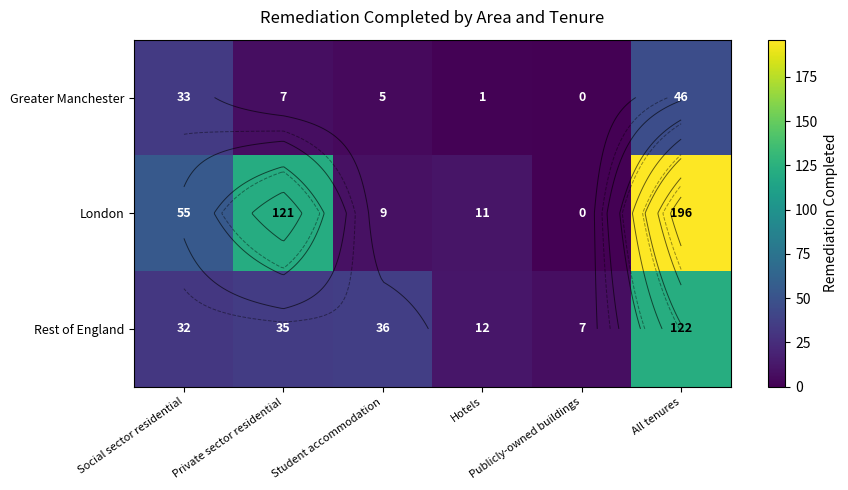

Which category has the lowest value across all series?

Publicly-owned buildings